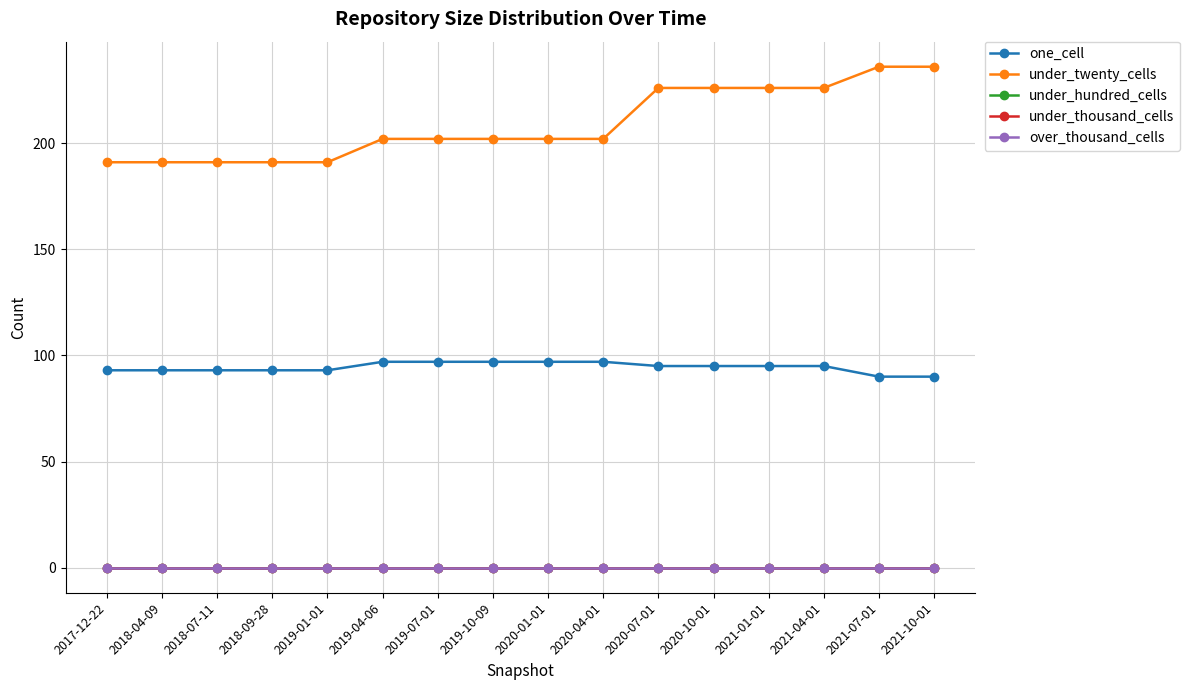

What is the sum of all under_twenty_cells values?

3341